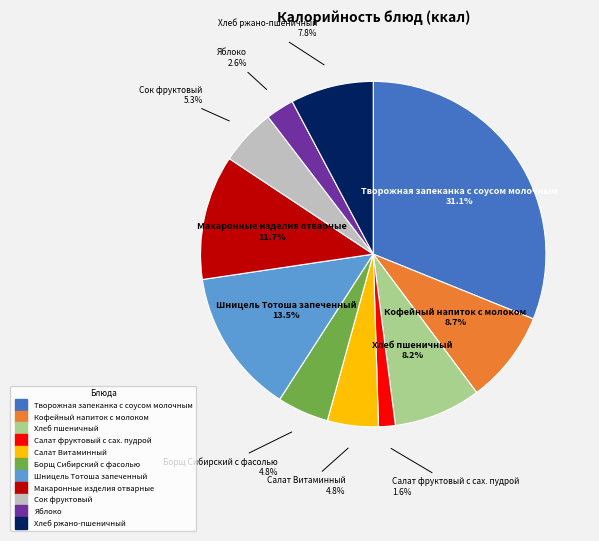

How many segments does this pie chart have?

11